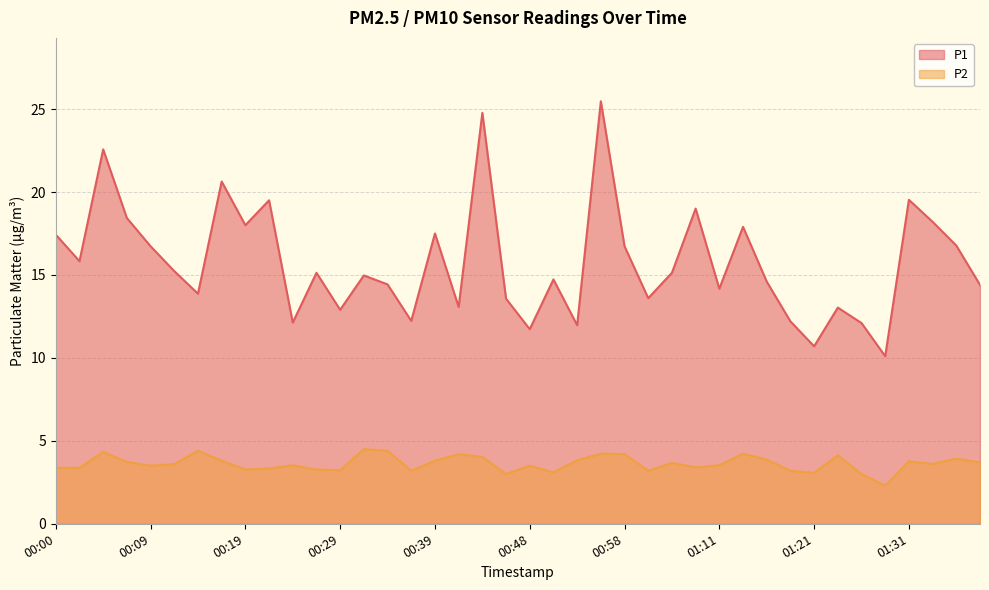

What are all the series names shown in the legend?

P1, P2